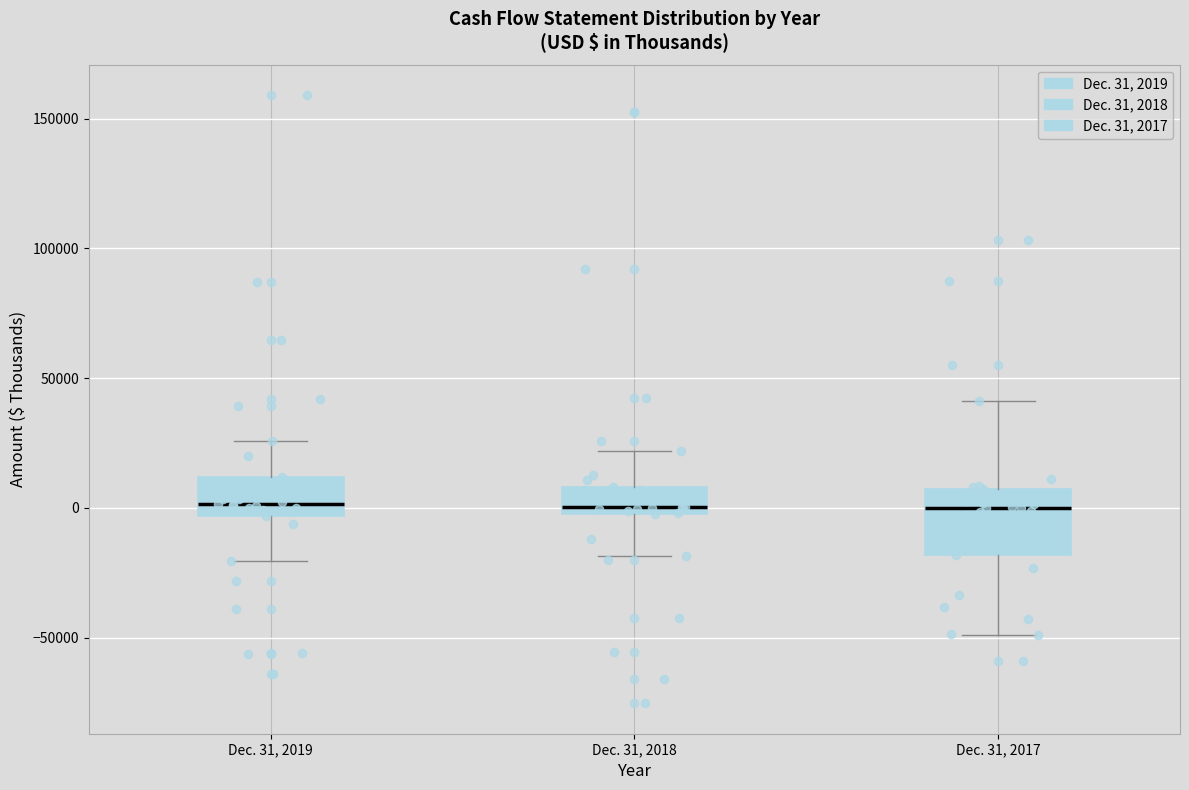

Where does the lower whisker of the box for Dec. 31, 2017 end on the y-axis? The values are not printed on the chart, so give them approximately, as read against the axis.

-50000